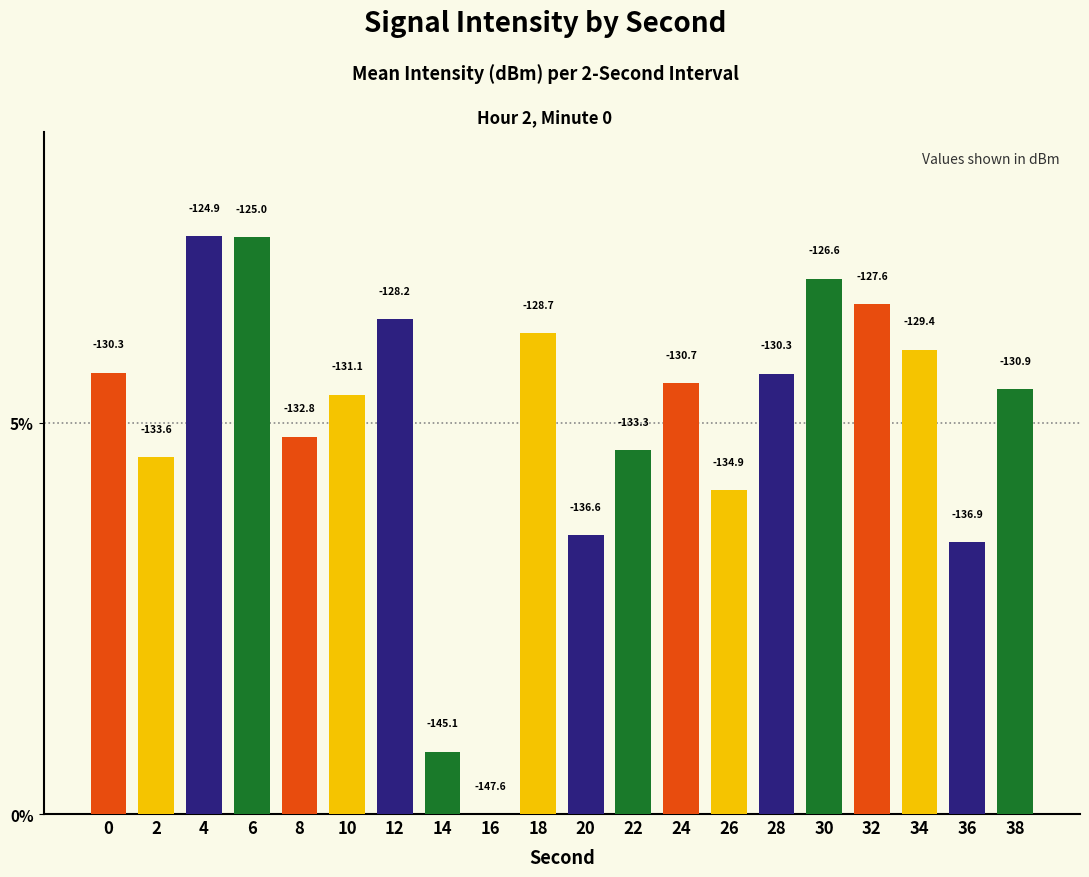

Rank the categories by value from lowest to highest.

16, 14, 36, 20, 26, 2, 22, 8, 10, 38, 24, 28, 0, 34, 18, 12, 32, 30, 6, 4